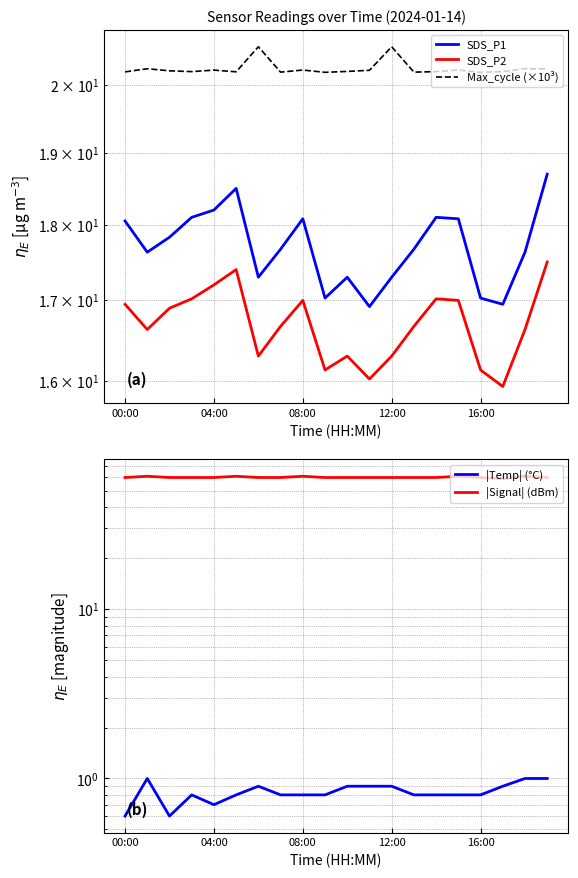

How many data points in |Signal| (dBm) are above 60?

5